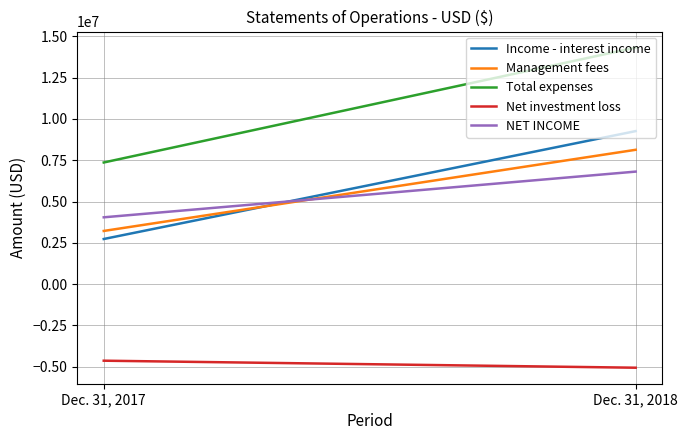

Rank the categories by Net investment loss value from lowest to highest.

Dec. 31, 2018, Dec. 31, 2017